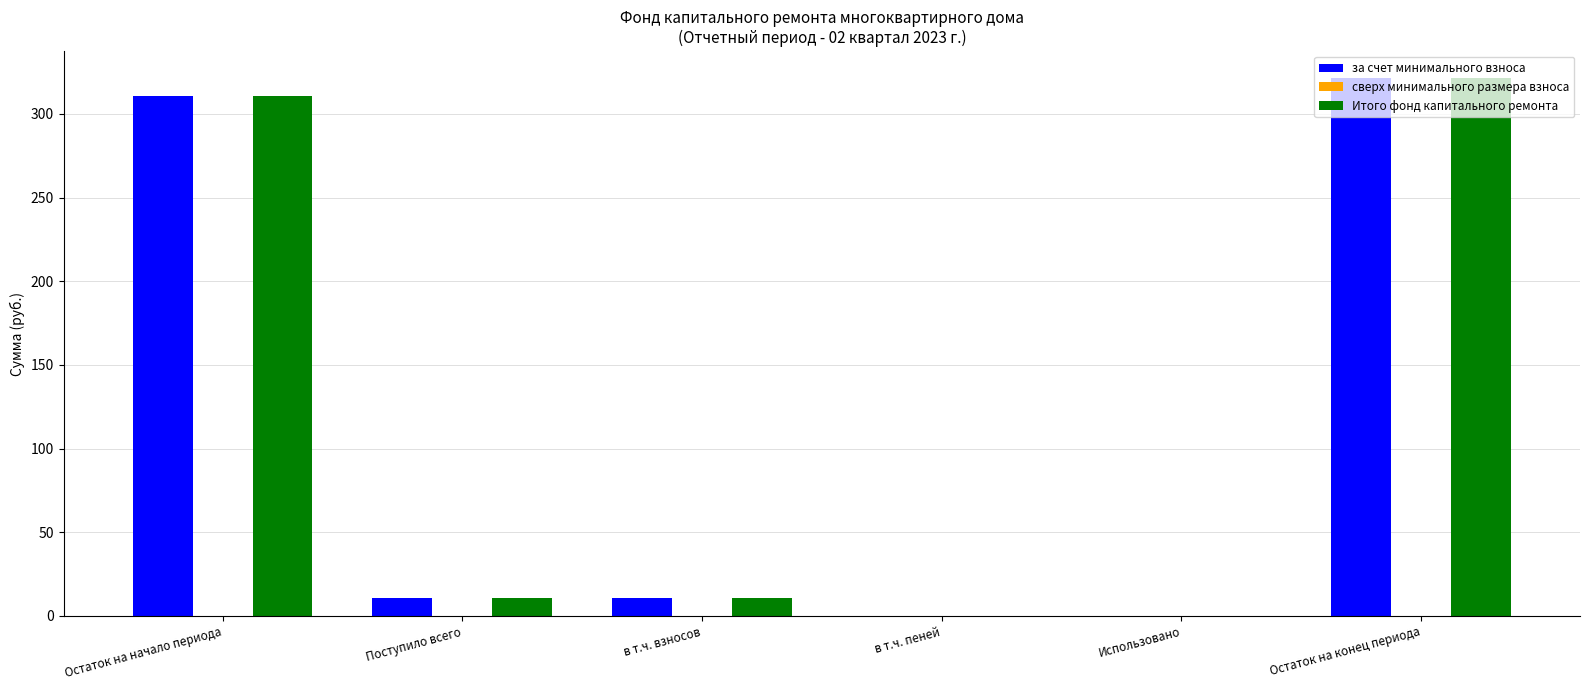

What is the total value across all series at в т.ч. взносов?

21.1